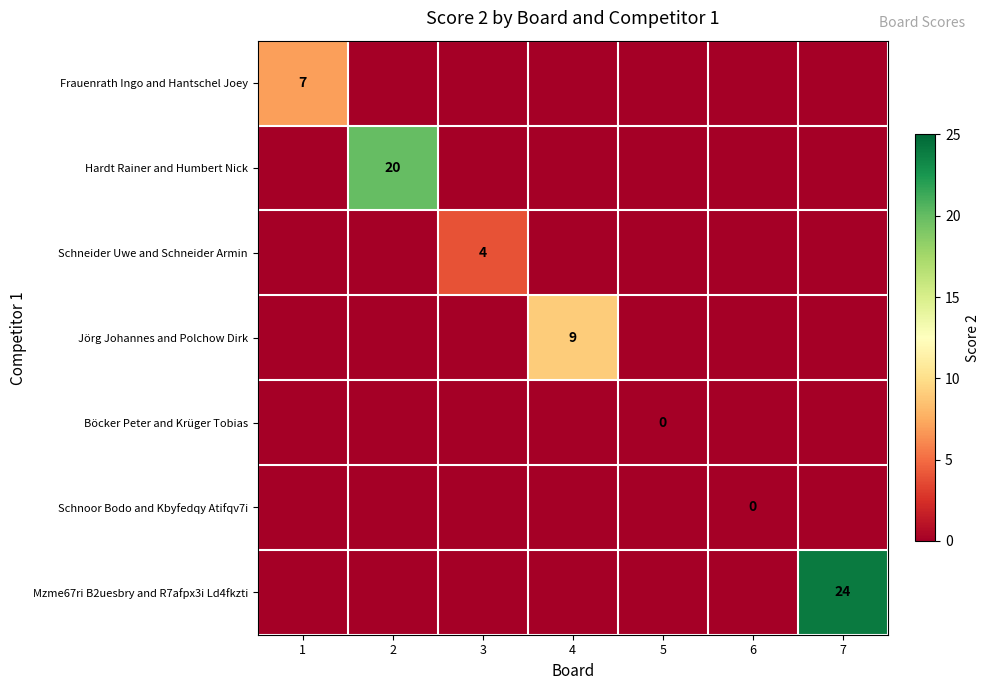

What is the greatest value displayed?

24